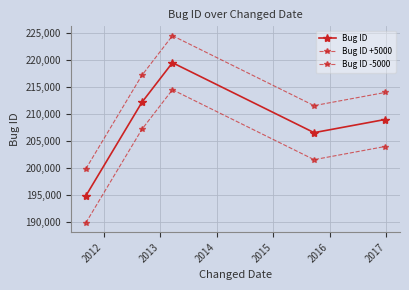

Which series has the largest total across all categories?

Bug ID +5000